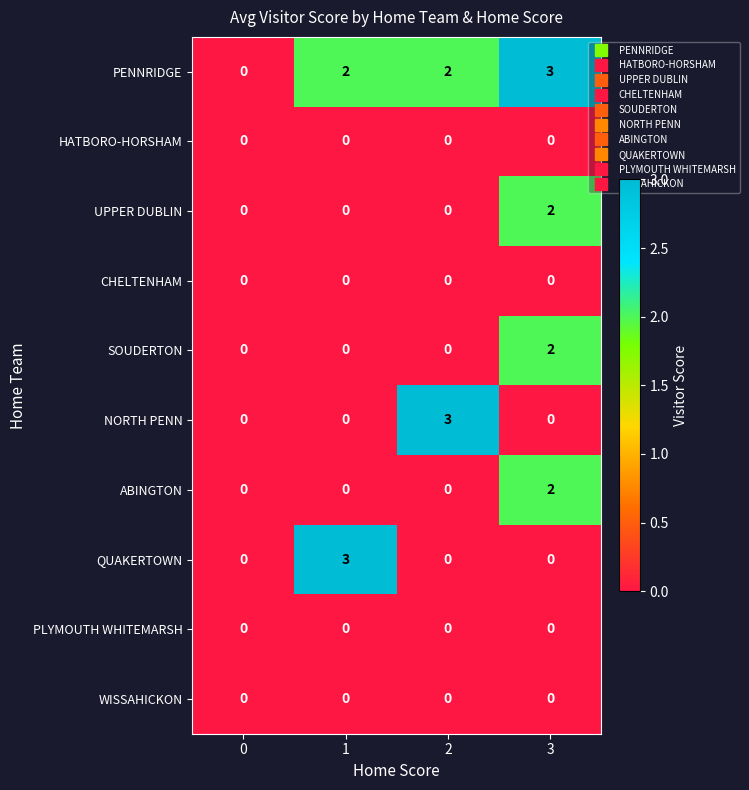

What is the total value across all series at 1?

5